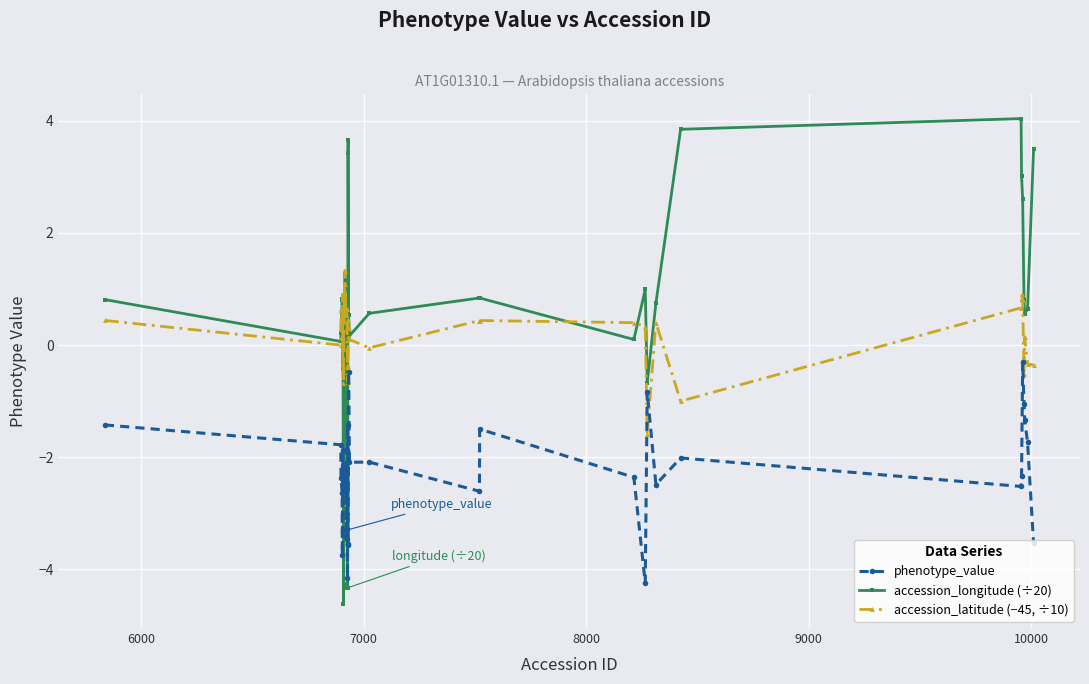

Is this an area chart (filled region under the line)?

No